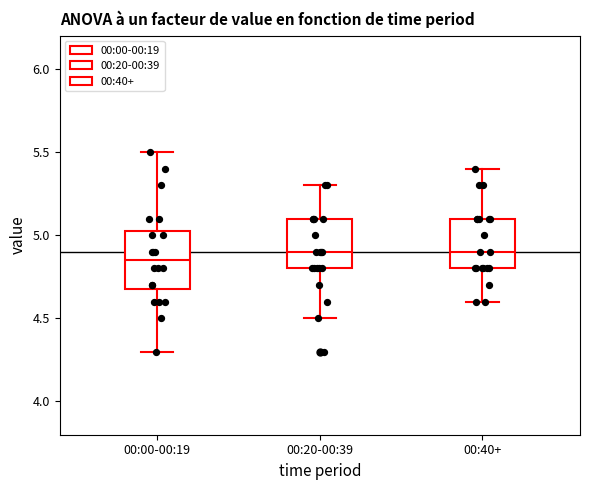

Where does the lower whisker of the box for 00:20-00:39 end on the y-axis? The values are not printed on the chart, so give them approximately, as read against the axis.

4.50